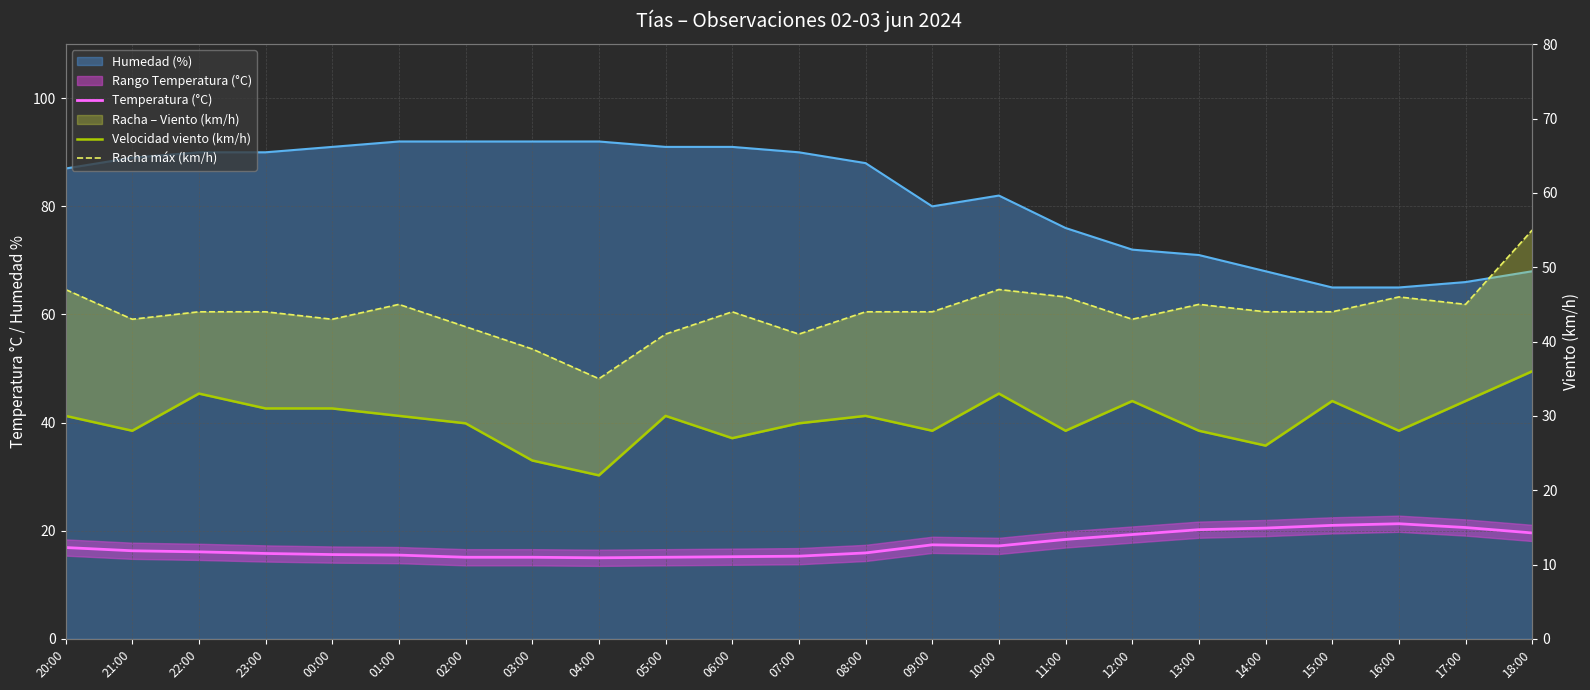

Read the Racha máx (km/h) value at 11:00.

46.0